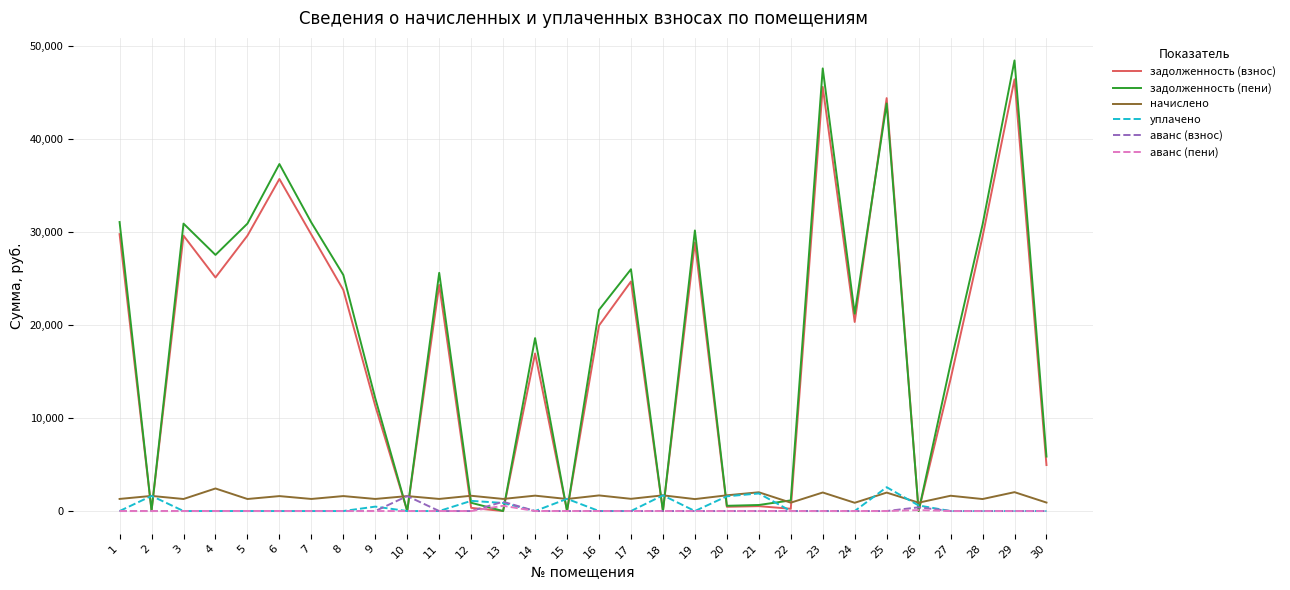

The value of уплачено at 5 is -1744.3. True or false?

False